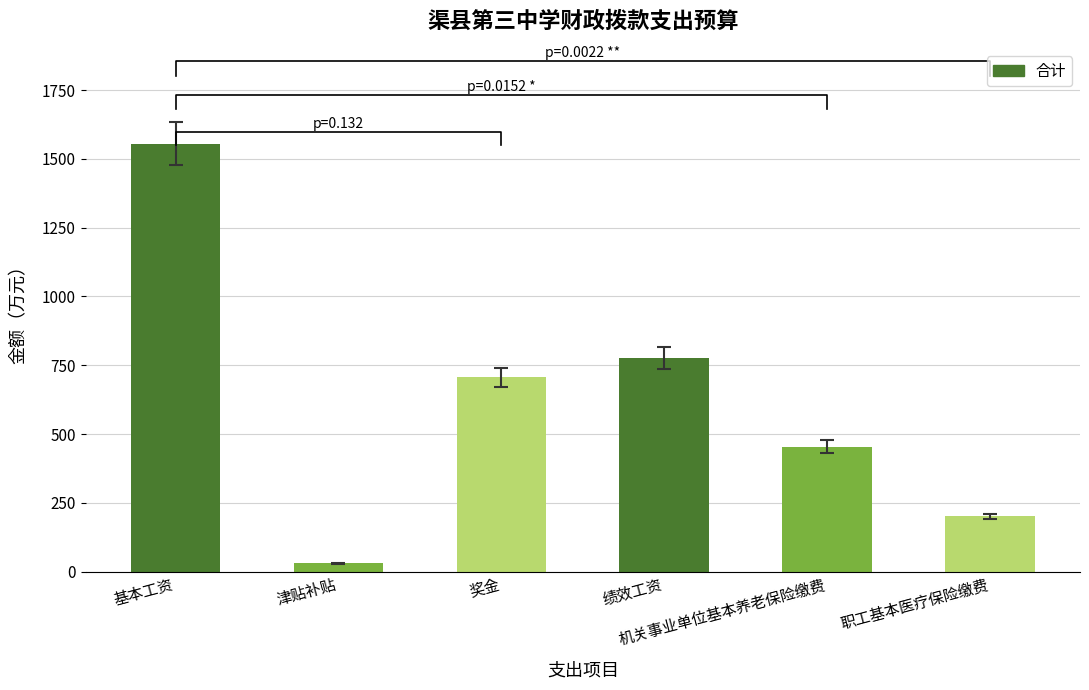

What is the label of the 1st bar from the right?

职工基本医疗保险缴费